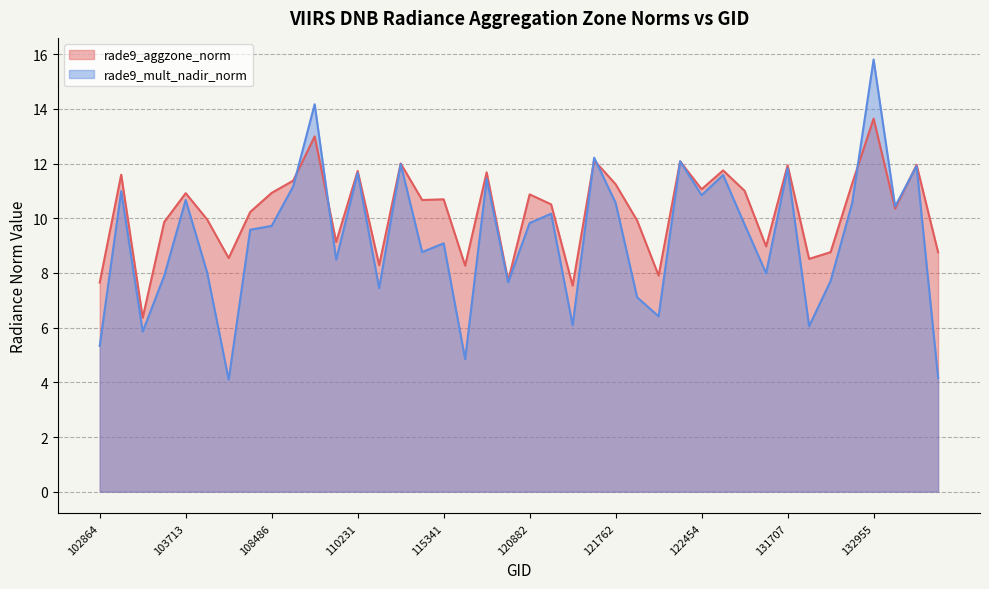

Which series ends up on top after the final intersection of rade9_mult_nadir_norm and rade9_aggzone_norm?

rade9_aggzone_norm